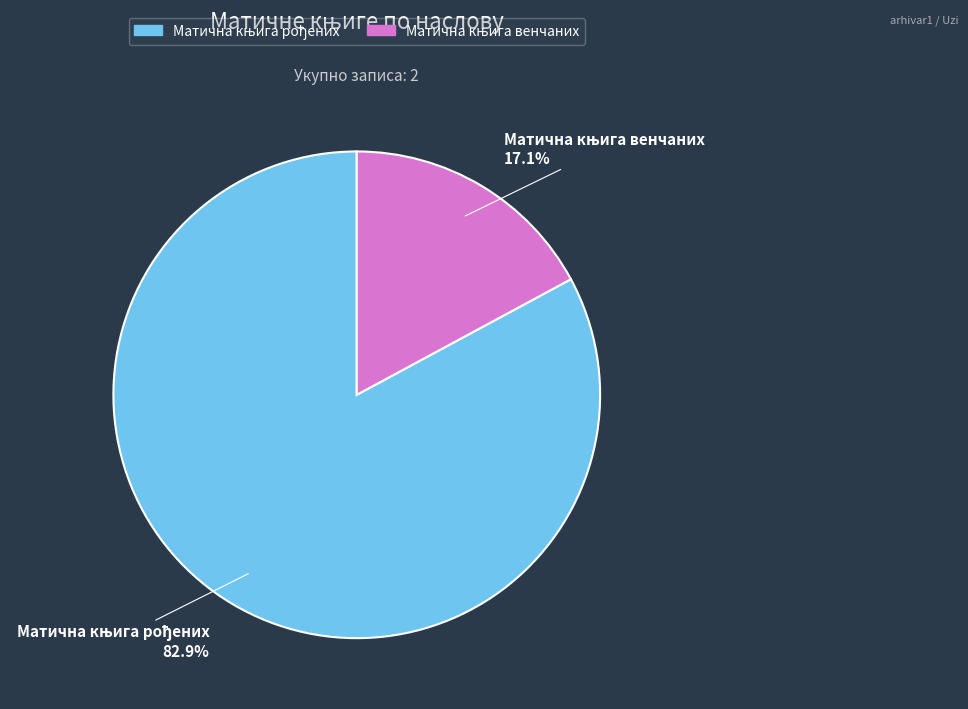

Does any single category account for the majority?

Yes